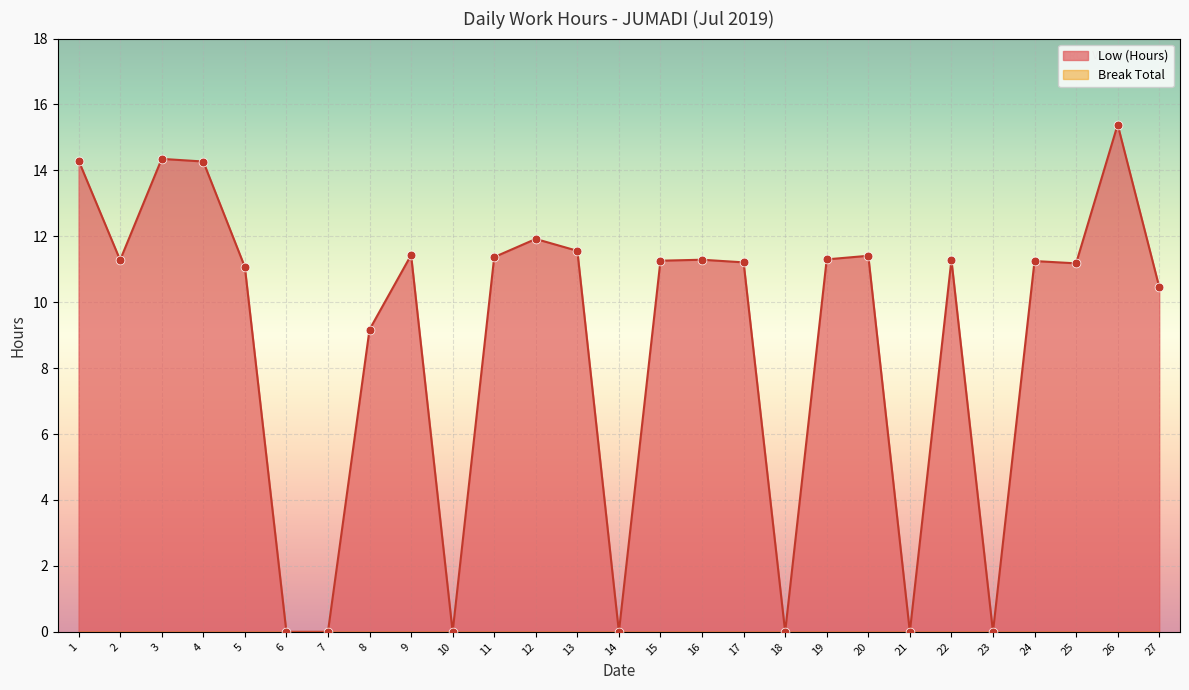

Which has a higher value, 19 or 12?

12